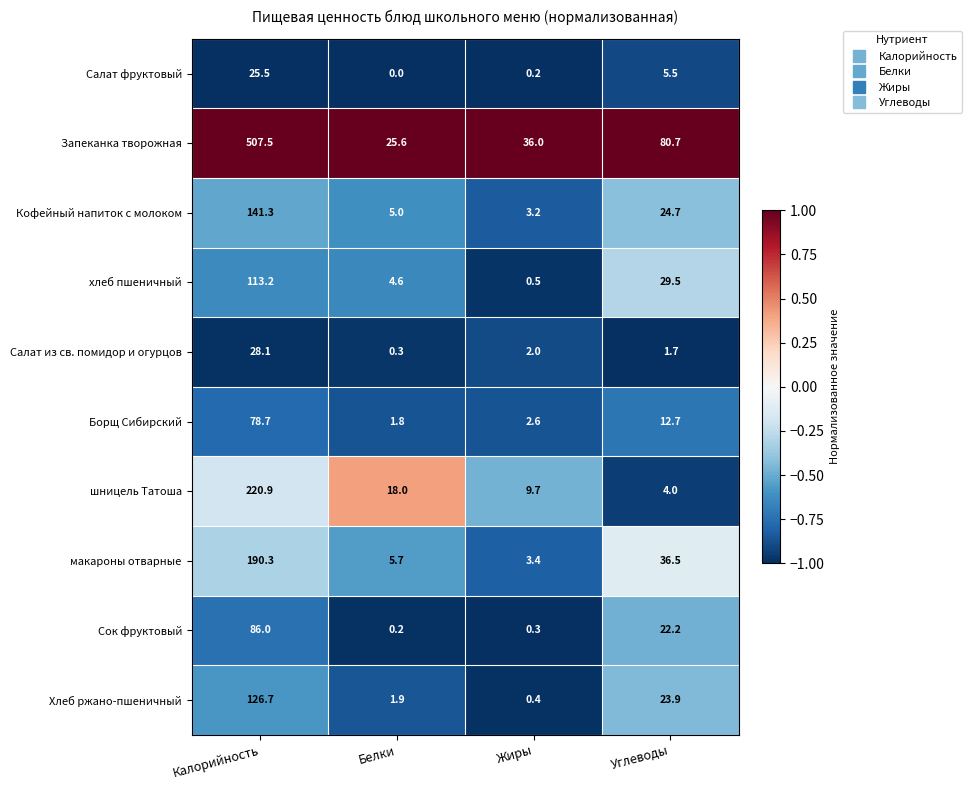

Which category has the lowest value in the макароны отварные series?

Жиры